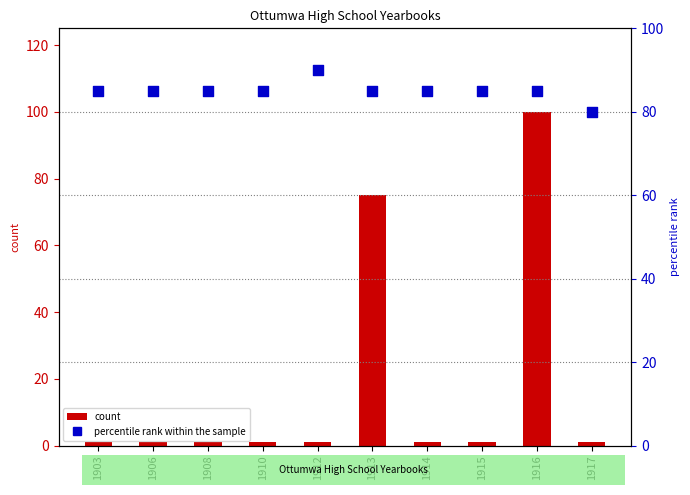

What is the total value across all series at 1917?

81